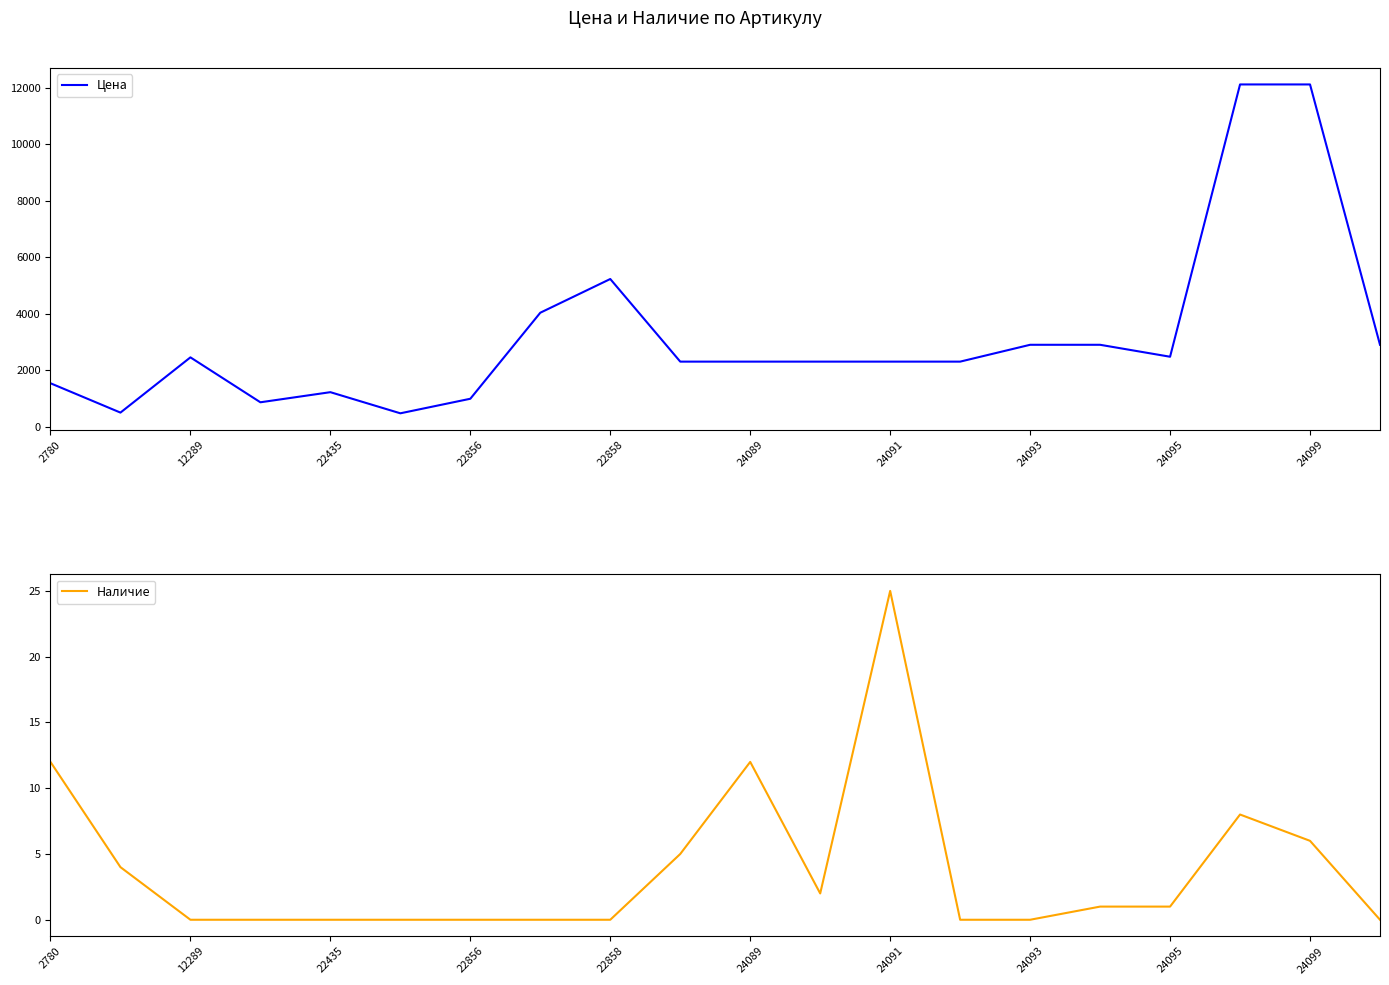

Reading left to right, what are all the values shown in this chart?

Цена: 1548	509	2464	874	1232	484	999	4044	5237	2313	2313	2313	2313	2313	2909	2909	2486	12123	12123	2909
Наличие: 12	4	0	0	0	0	0	0	0	5	12	2	25	0	0	1	1	8	6	0